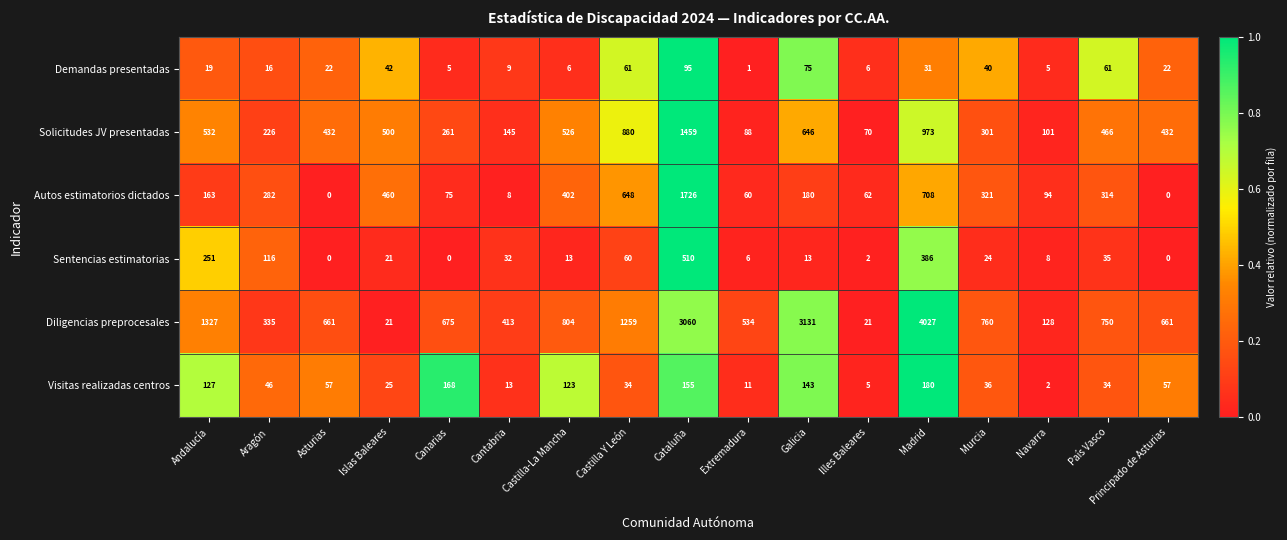

Which series has the widest spread of values?

Diligencias preprocesales